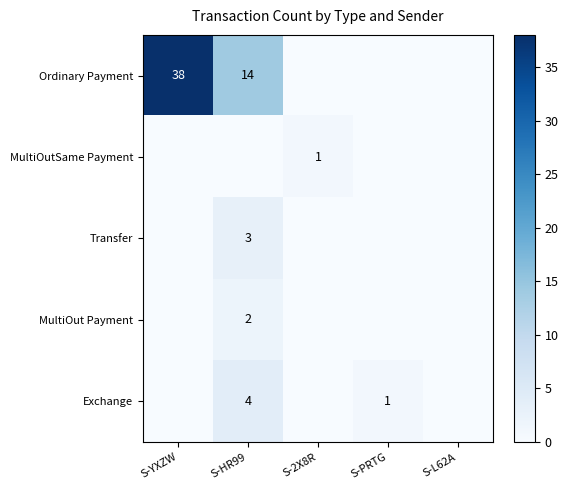

Is the value of Ordinary Payment at S-HR99 greater than the value of Transfer at S-HR99?

Yes